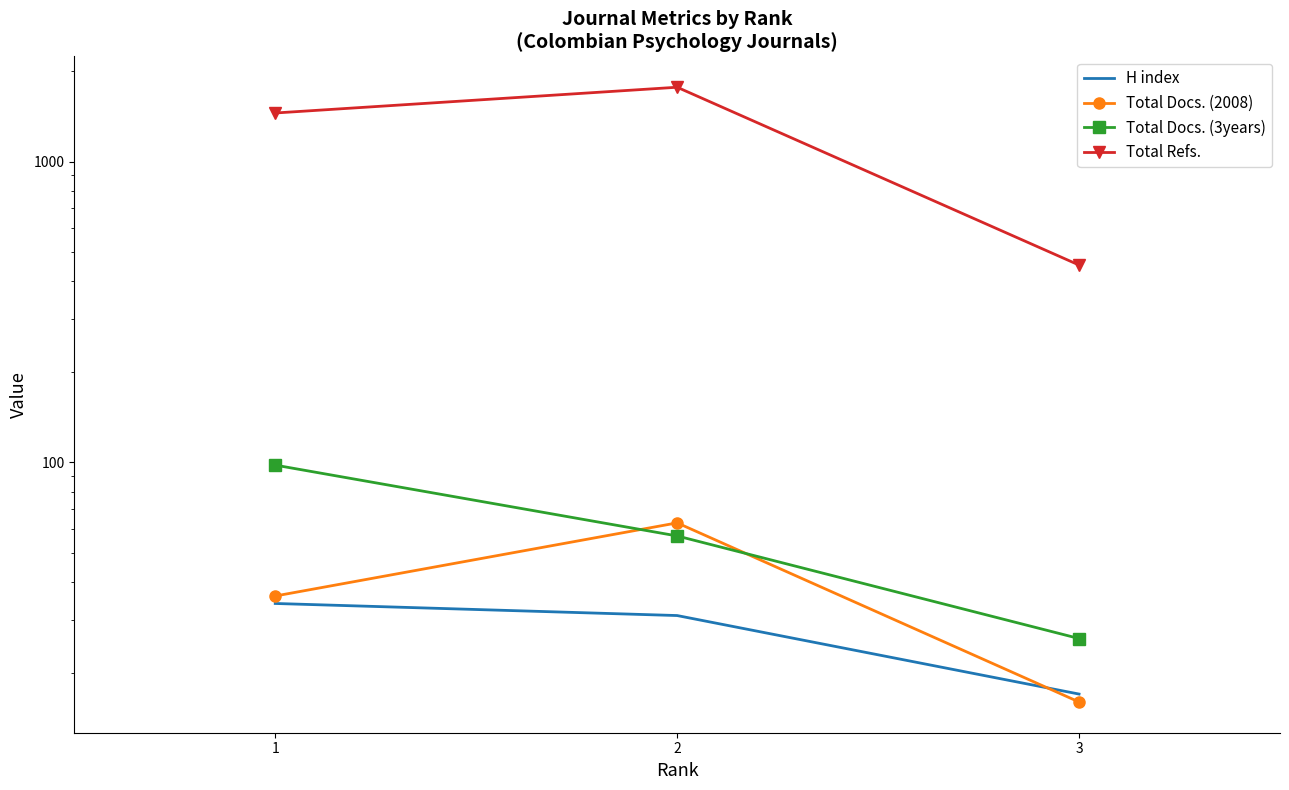

Read the Total Docs. (3years) value at 2, to the nearest 5.

55